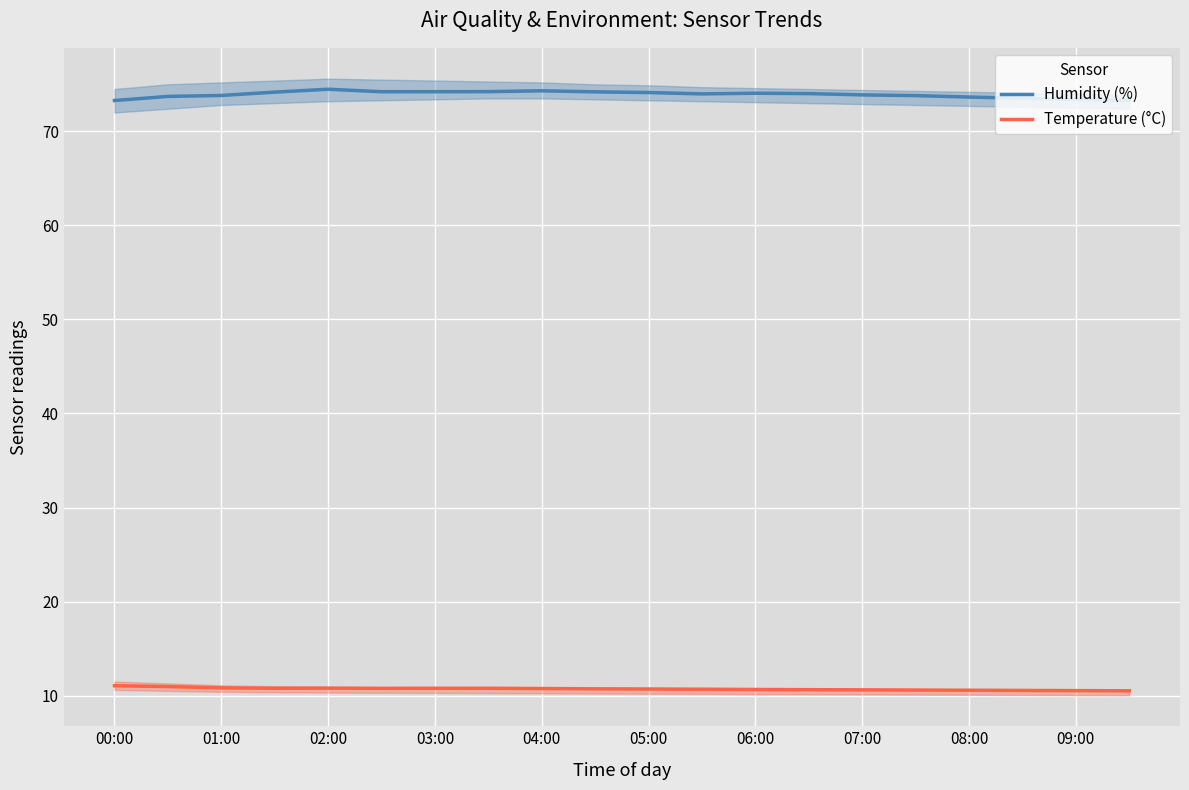

How many lines are shown in the chart?

2